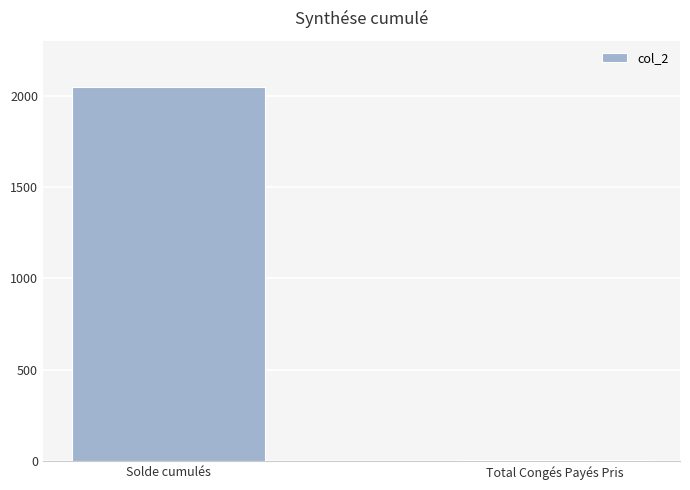

What position from the left is Solde cumulés?

1